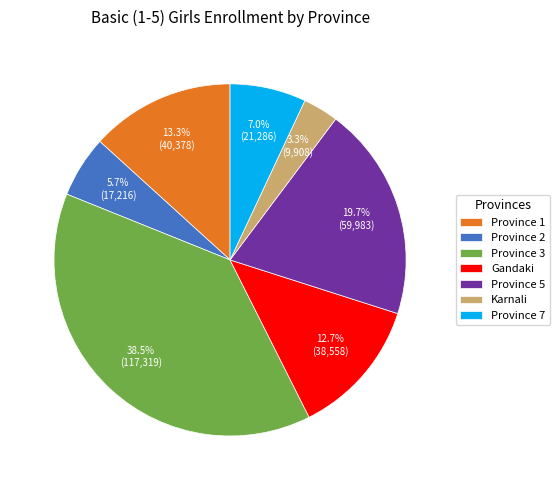

Does any single category account for the majority?

No